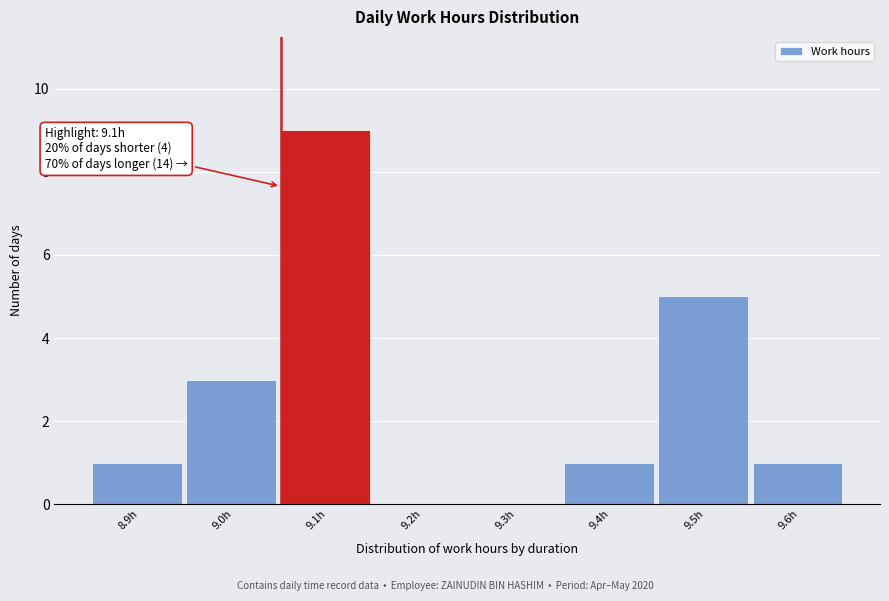

Reading left to right, transcribe all the data shown in this chart.

8.9h=1	9.0h=3	9.1h=9	9.2h=0	9.3h=0	9.4h=1	9.5h=5	9.6h=1